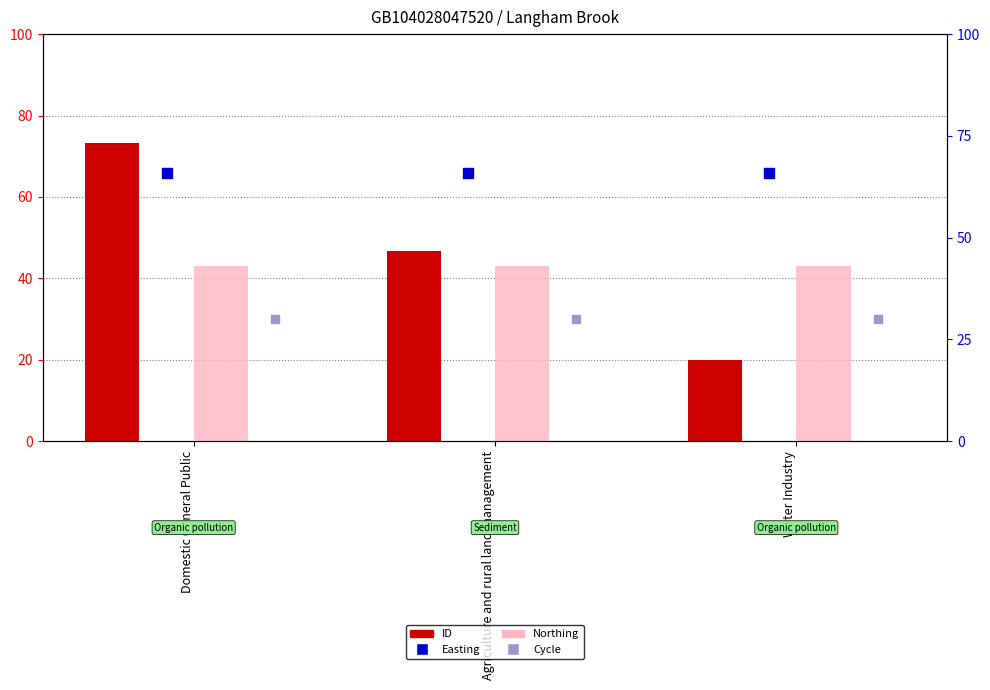

What is the total value across all series at Water Industry?

158.9